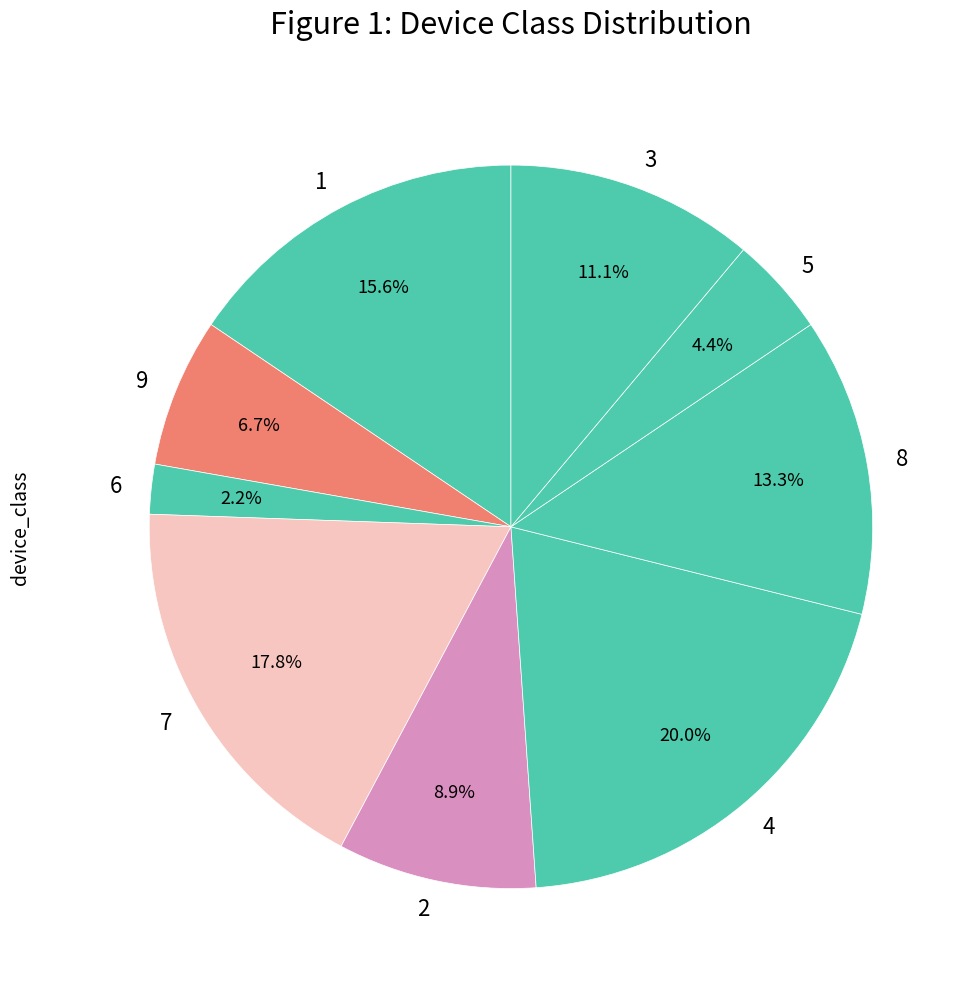

To the nearest percent, what is the average slice percentage?

11%